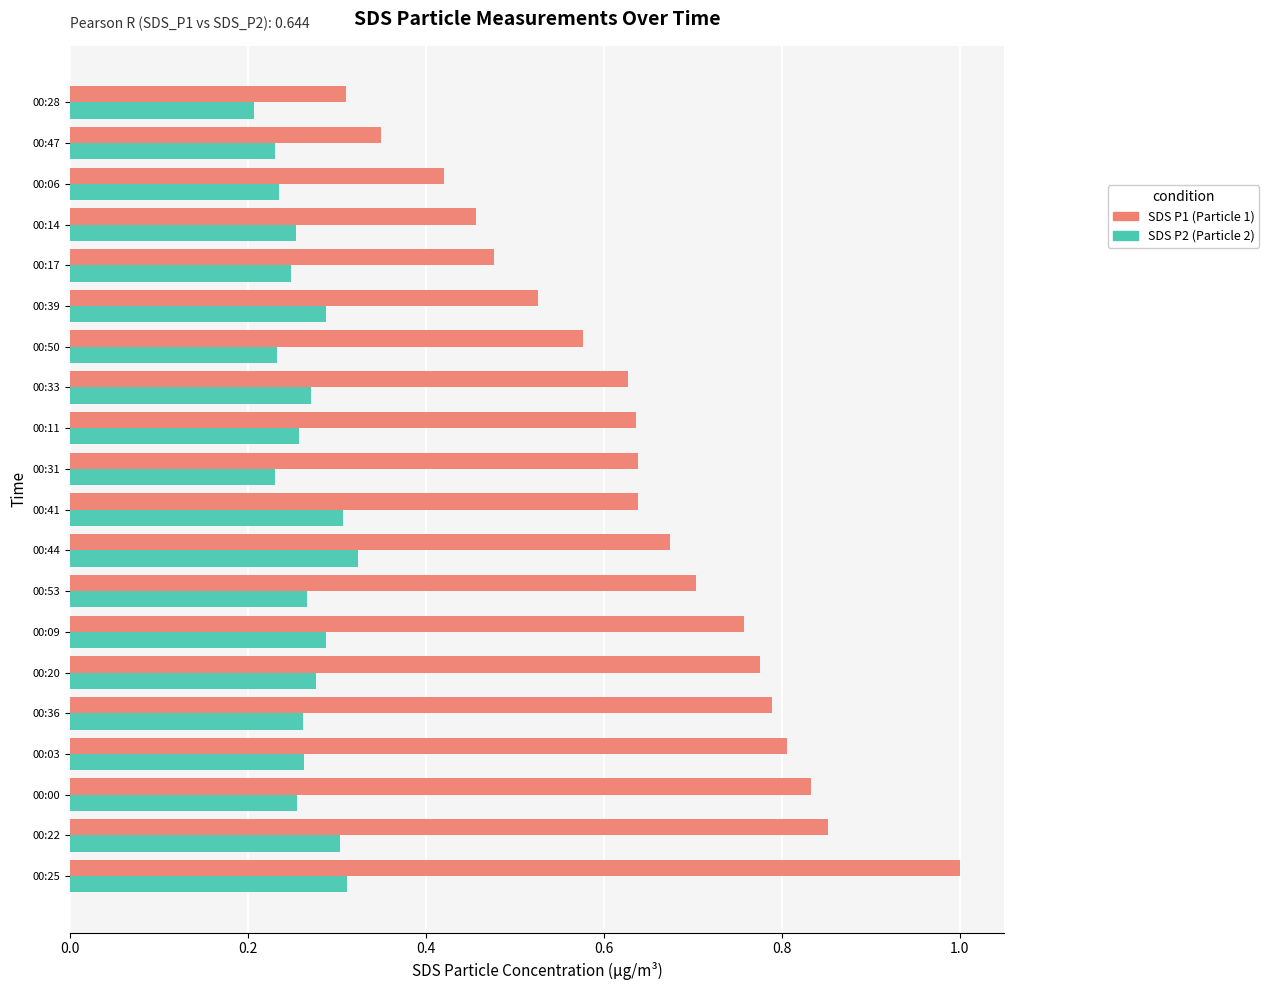

What is the sum of all SDS P1 (Particle 1) values?

12.8